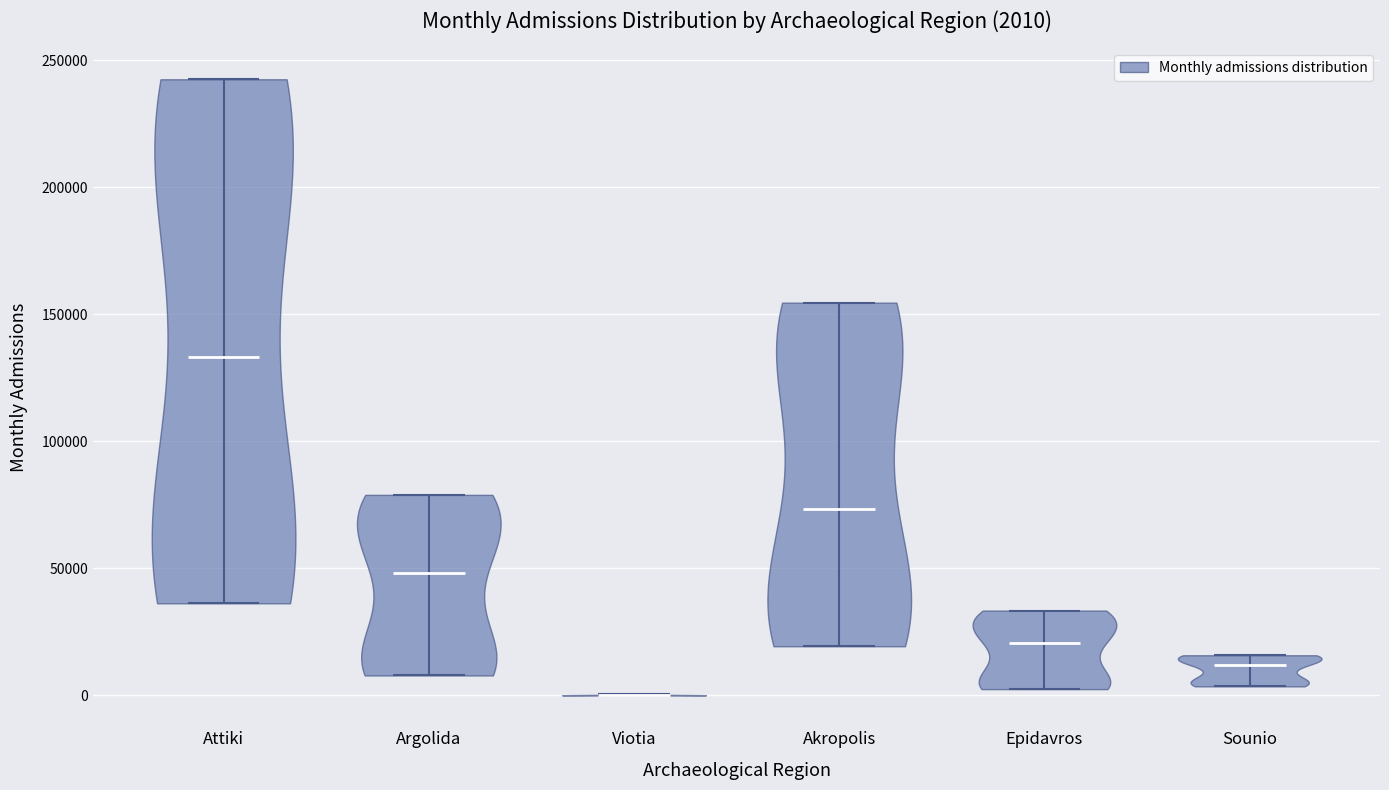

Which violin has the lowest median line?

Viotia